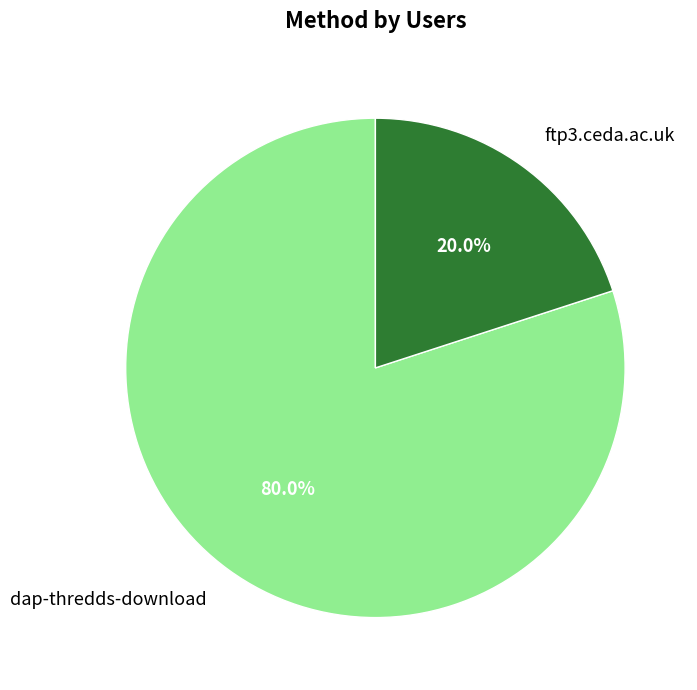

Between dap-thredds-download and ftp3.ceda.ac.uk, which is larger?

dap-thredds-download